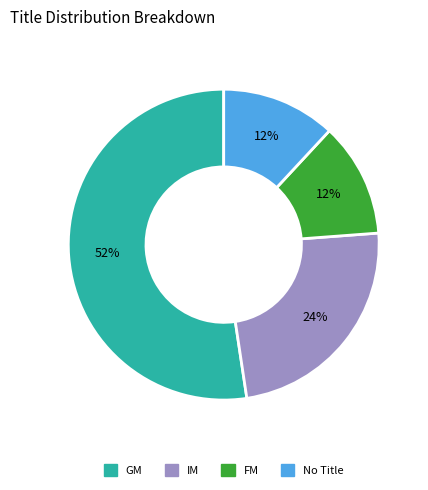

Is the sum of IM and FM greater than half?

No